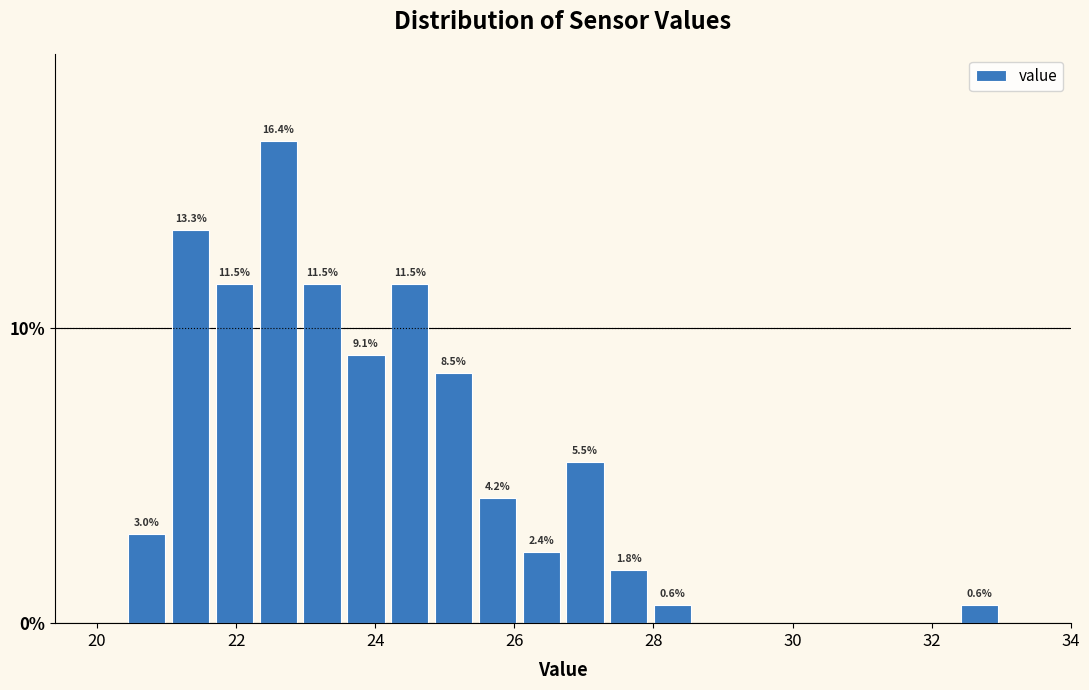

Read against the x-axis, roughly where is the centre of the tallest bar?

22.6